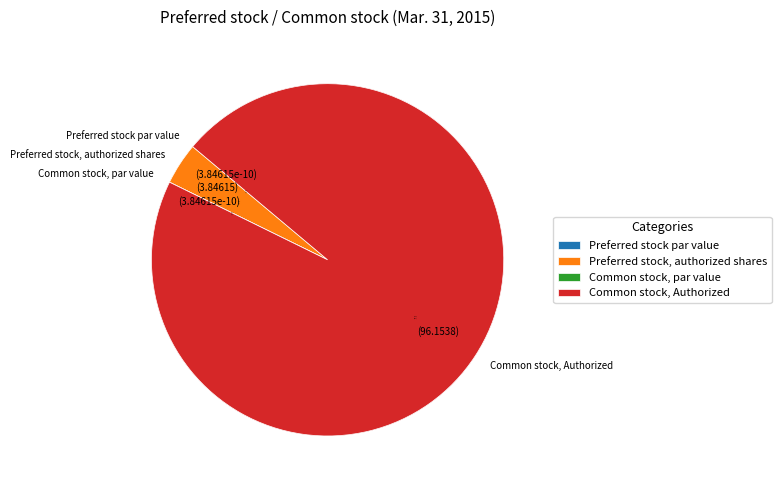

What is the majority slice?

Common stock, Authorized